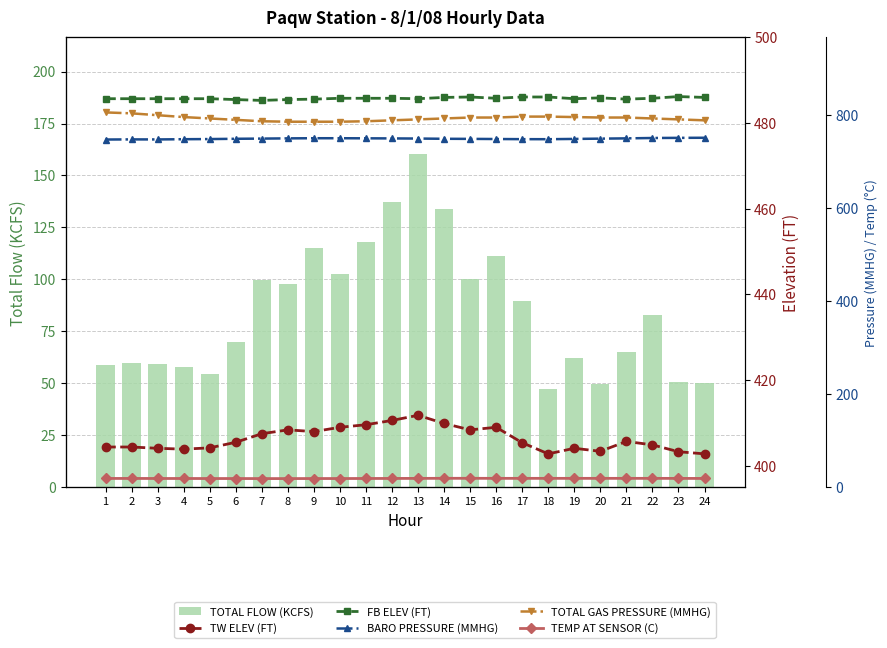

The value of TOTAL FLOW (KCFS) at 23 is 50.7. True or false?

True